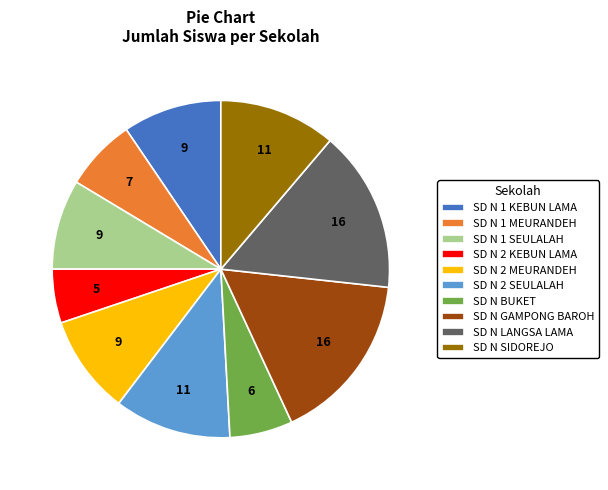

How many segments does this pie chart have?

10